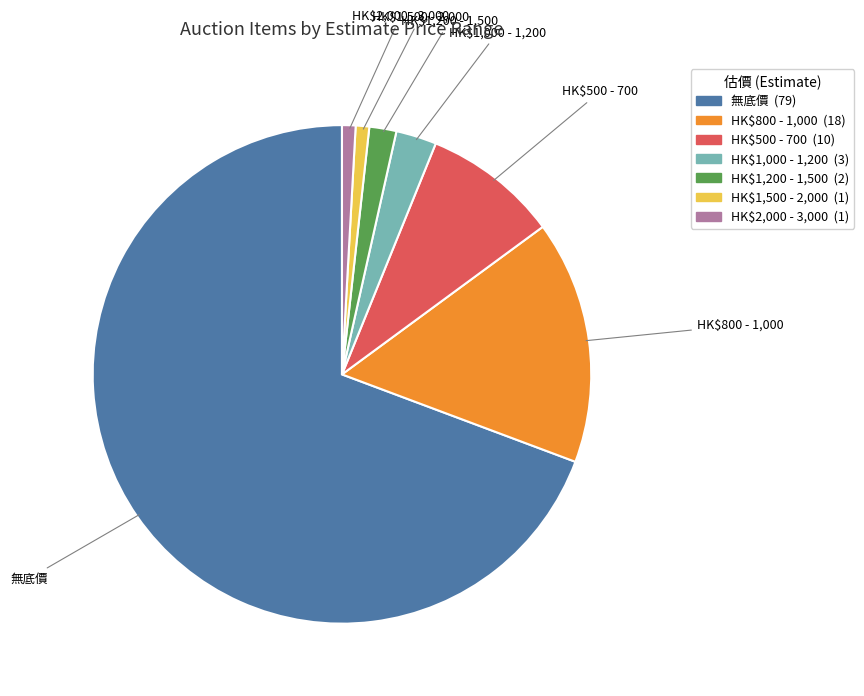

True or false: 無底價 accounts for 69% of the total.

True